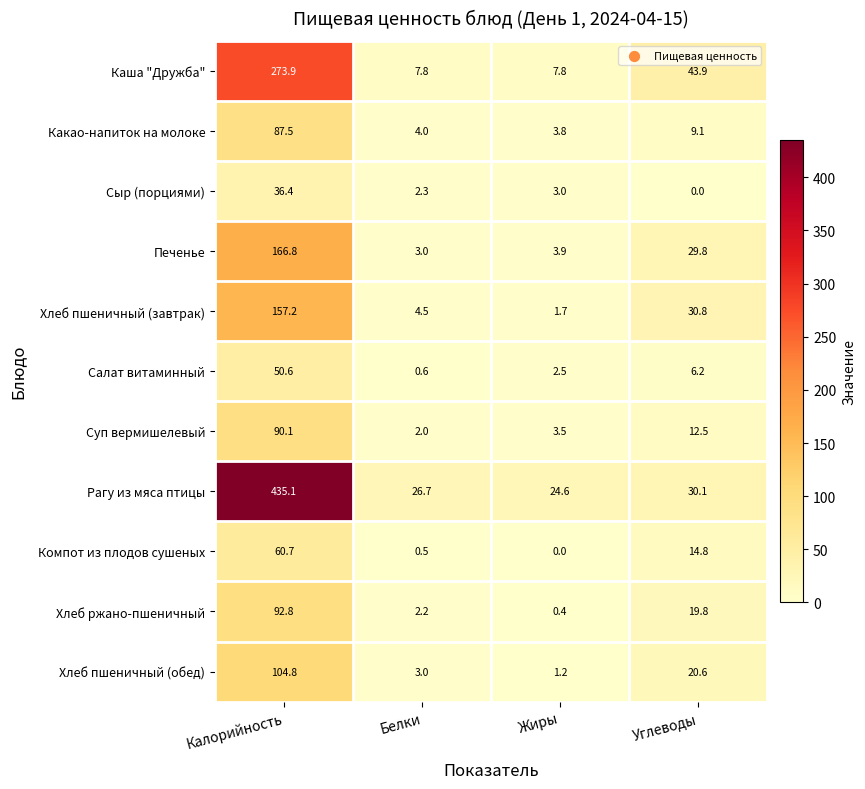

Which category has the highest value across all series?

Калорийность